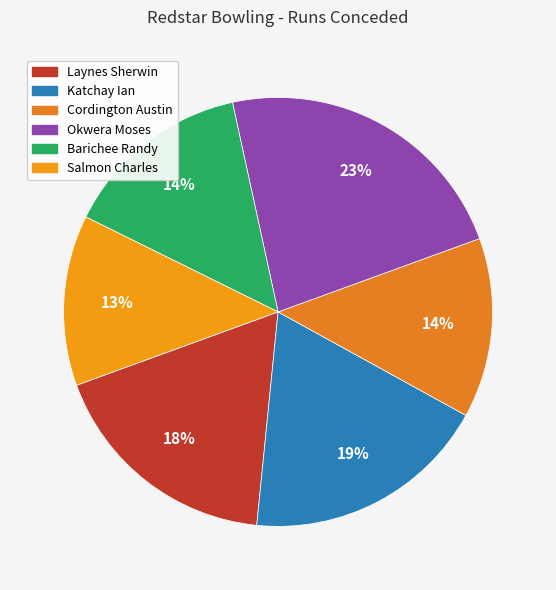

Which category has the biggest portion of the pie?

Okwera Moses